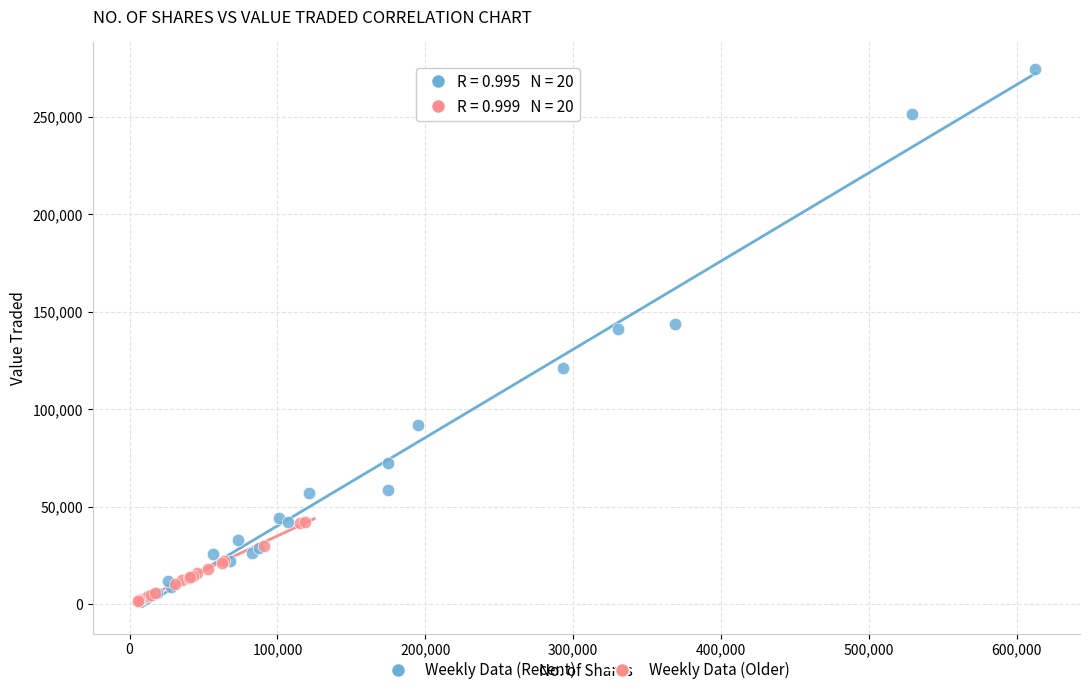

Which series has the widest spread of Y values?

Weekly Data (Recent)